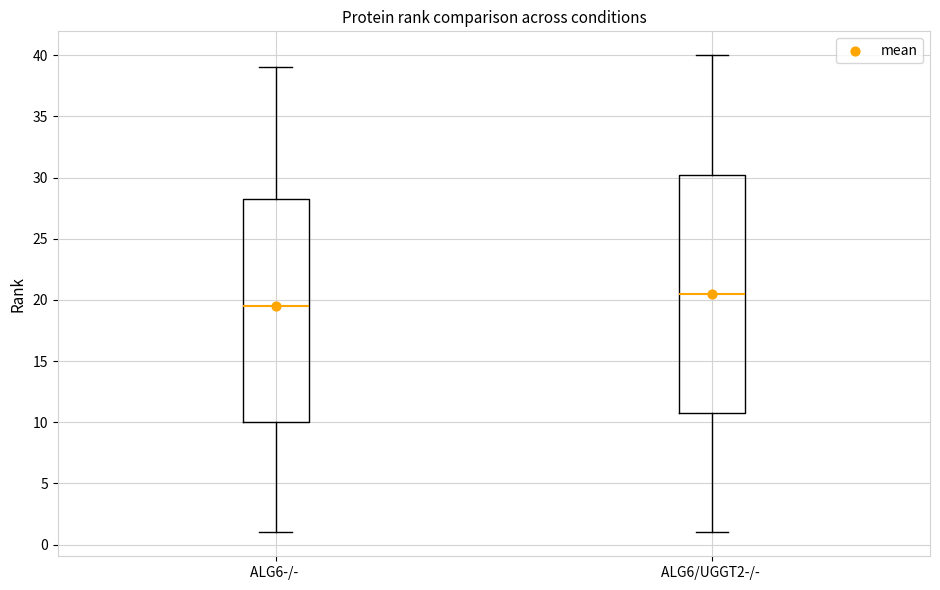

Reading left to right, transcribe this box plot: for each box, give where its median line is, the range the box spans, and where its two whiskers end, as read against the y-axis. The values are not printed on the chart, so give them approximately, as read against the axis.

ALG6-/-: median 19.5, box 10.0 to 28.5, whiskers 1.0 to 39.0
ALG6/UGGT2-/-: median 20.5, box 11.0 to 30.5, whiskers 1.0 to 40.0